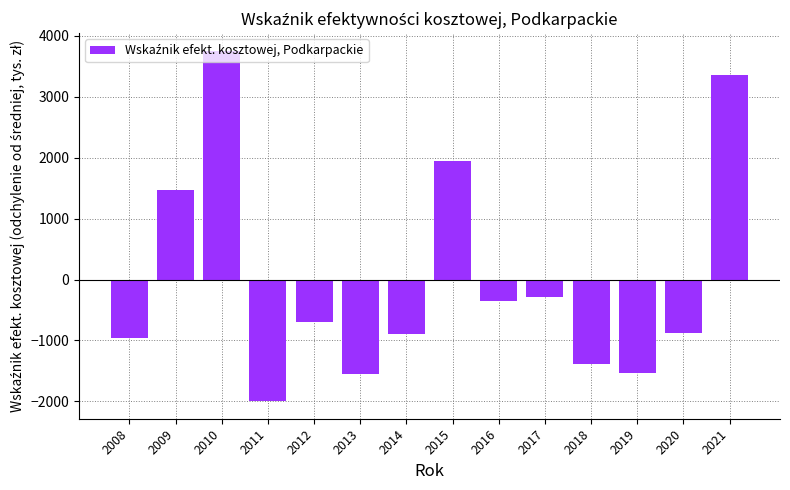

What is the sum of the values at 2019 and 2015?

408.5